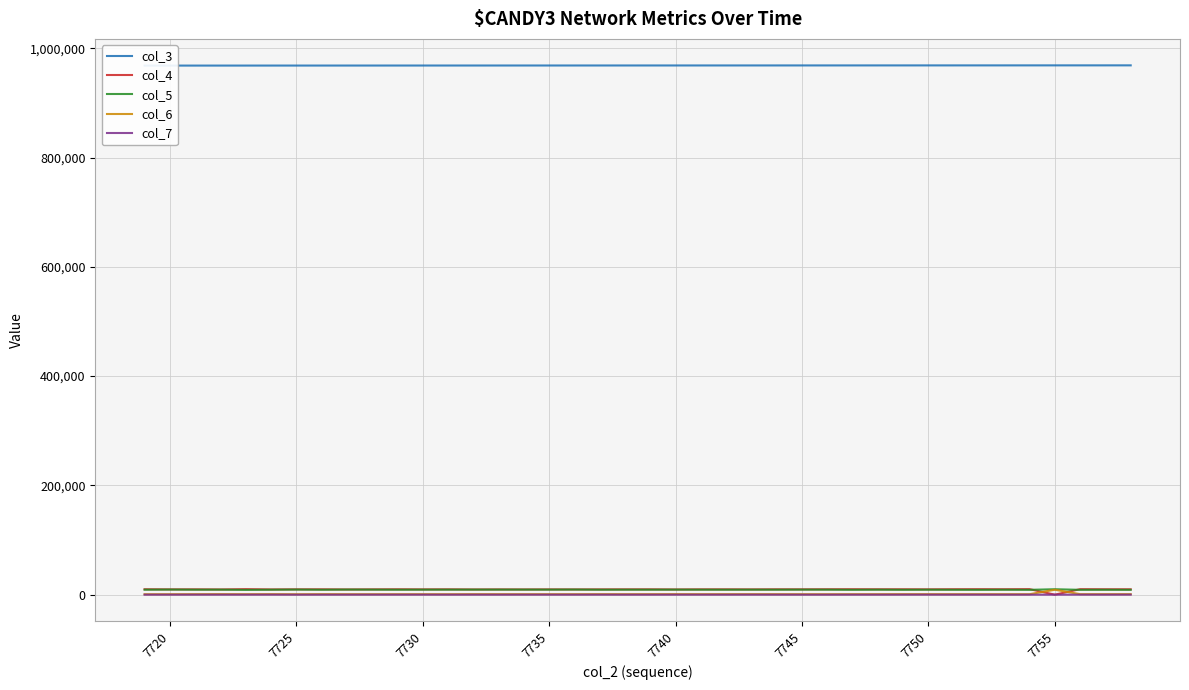

Reading left to right, what are all the values shown in this chart?

col_3: 968224	968236	968247	968258	968270	968281	968292	968303	968315	968326	968337	968349	968360	968371	968382	968394	968405	968416	968427	968439	968450	968461	968473	968484	968495	968506	968518	968529	968540	968552	968563	968574	968585	968597	968608	968619	968631	968642	968653	968664
col_4: 10026	9793	9852	9654	10233	9705	9867	9924	9640	9815	9973	9786	9890	9641	9746	9671	9774	9705	9798	9861	9884	9637	9861	9875	9767	9928	9870	10002	10084	9975	9983	9857	10054	10139	10029	10235	110	10156	9996	9972
col_5: 9207	9443	9234	9303	8879	9188	9432	9140	9445	9331	9182	9294	9296	9358	9361	9375	9322	9465	9204	9255	9233	9345	9242	9212	9267	9224	9338	9259	9039	9231	9061	9221	9092	9003	9162	8972	10052	8983	9101	8991
col_6: 918	934	1011	1091	964	1083	885	1049	940	927	964	963	921	1046	1008	967	971	959	1032	971	1011	1079	984	1028	1054	998	954	926	993	975	1062	1037	980	1005	975	954	9113	1020	1048	1063
col_7: 117	103	130	128	126	137	81	107	121	132	126	141	110	126	102	140	120	111	142	115	103	121	138	112	140	116	89	94	128	116	117	135	118	112	89	115	96	139	110	149